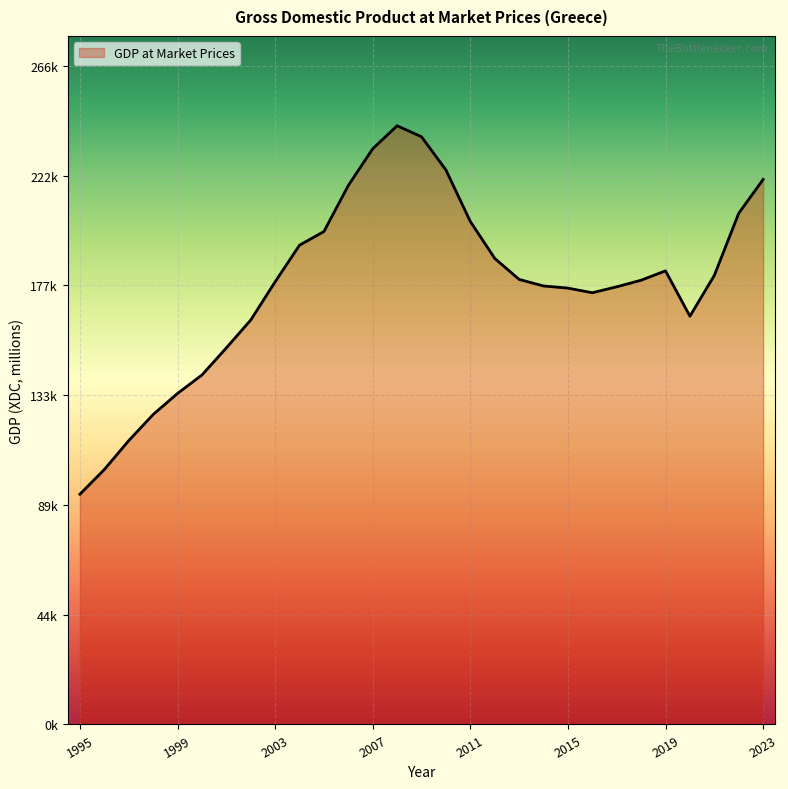

Does the chart have visible grid lines?

Yes